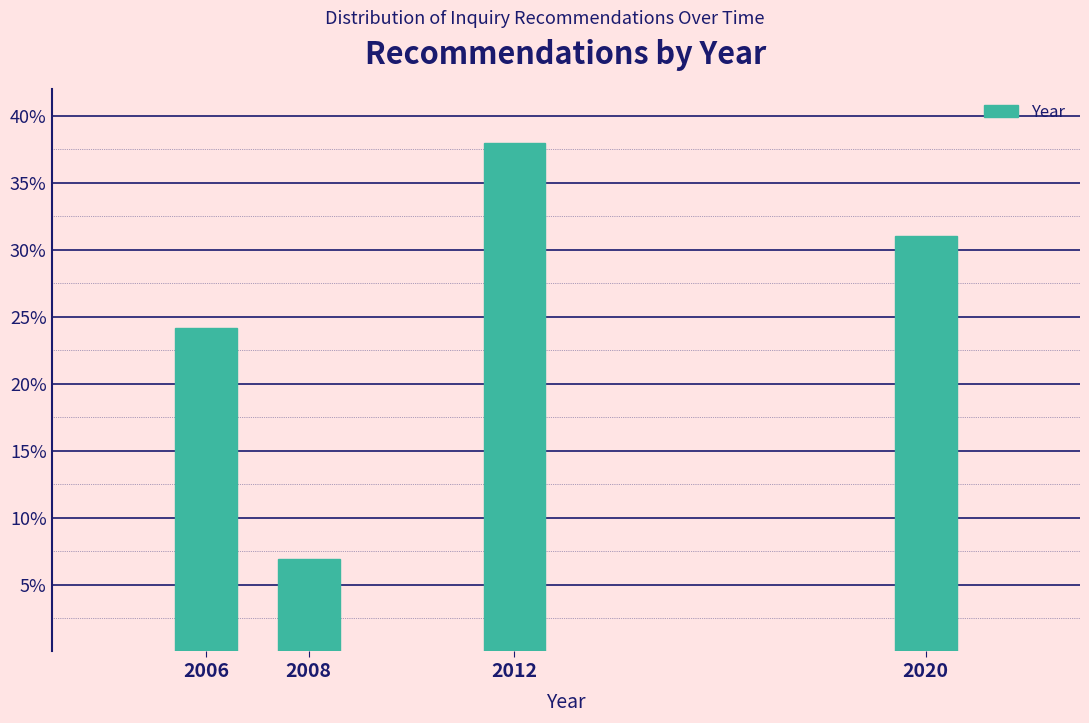

Reading right to left, what are all the values shown in this chart?

31.0	37.9	6.9	24.1